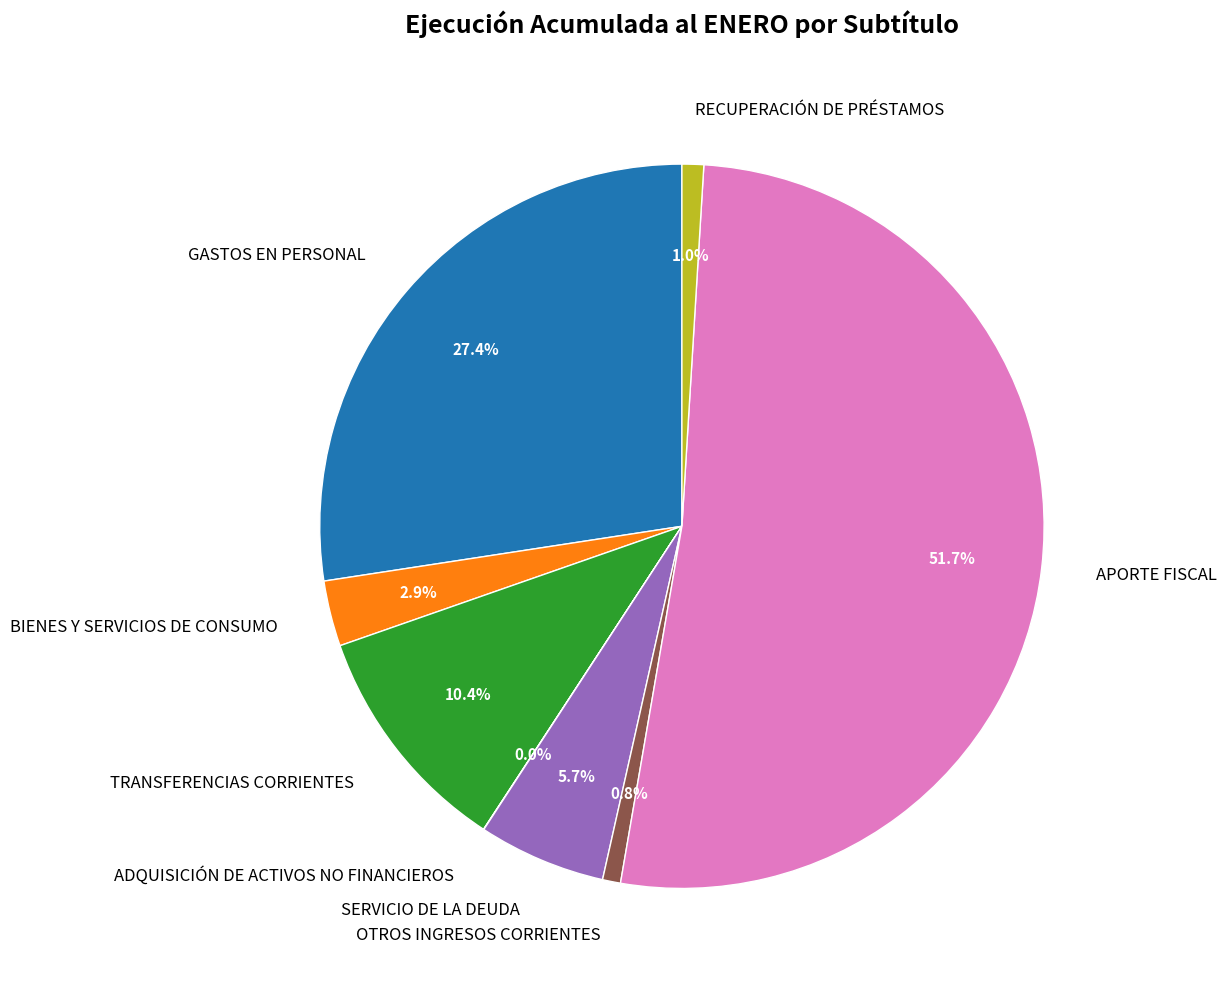

Combined, what portion of the pie is OTROS INGRESOS CORRIENTES and SERVICIO DE LA DEUDA?

6.5%